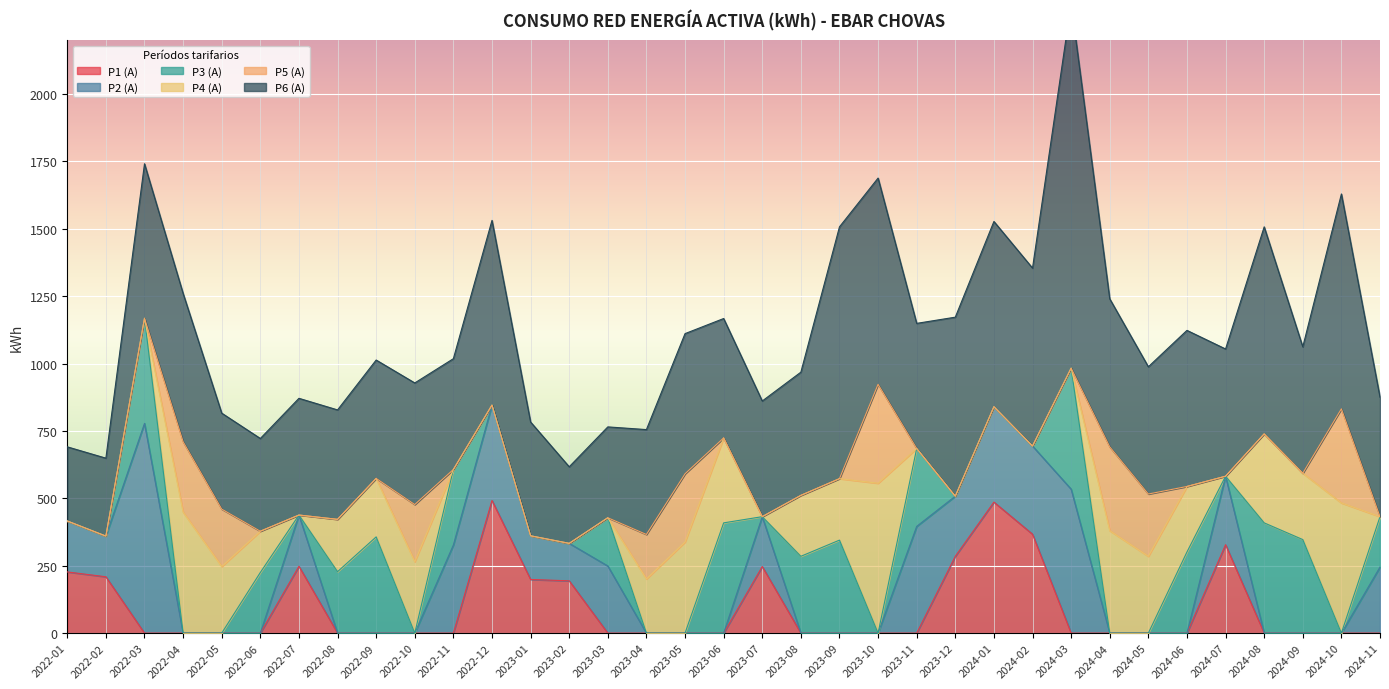

Reading left to right, transcribe all the data shown in this chart.

P1 (A): 227	209	0	0	0	0	248	0	0	0	0	492	199	194	0	0	0	0	247	0	0	0	0	285	486	367	0	0	0	0	328	0	0	0	0
P2 (A): 189	151	778	0	0	0	190	0	0	0	327	354	162	139	249	0	0	0	185	0	0	0	396	223	354	327	534	0	0	0	254	0	0	0	245
P3 (A): 0	0	390	0	0	225	0	228	357	0	280	0	0	0	179	0	0	409	0	285	345	0	289	0	0	0	449	0	0	301	0	409	347	0	187
P4 (A): 0	0	0	449	247	153	0	194	217	265	0	0	0	0	0	201	338	315	0	226	228	556	0	0	0	0	0	380	285	243	0	330	246	483	0
P5 (A): 0	0	0	261	213	0	0	0	0	212	0	0	0	0	0	165	253	0	0	0	0	367	0	0	0	0	0	311	231	0	0	0	0	349	0
P6 (A): 275	289	573	550	356	344	433	406	439	451	411	685	422	284	337	389	520	443	429	457	934	765	464	664	687	660	1353	549	472	579	472	768	469	797	443